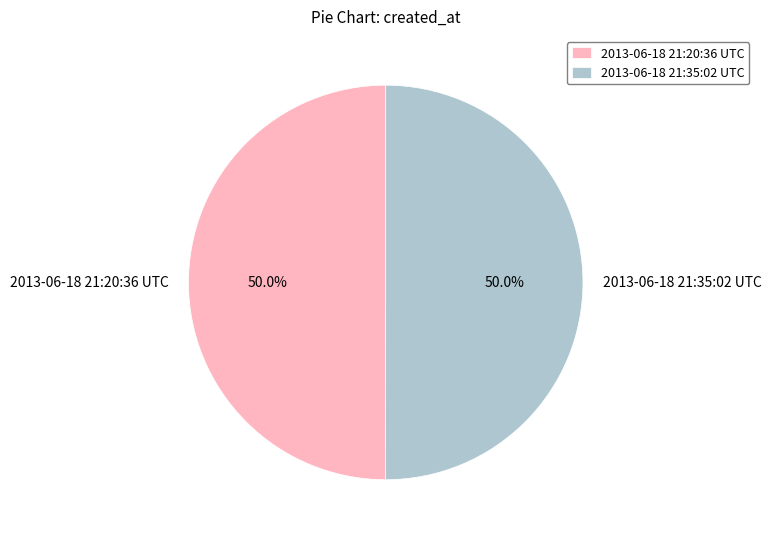

To the nearest percent, what is the average slice percentage?

50%